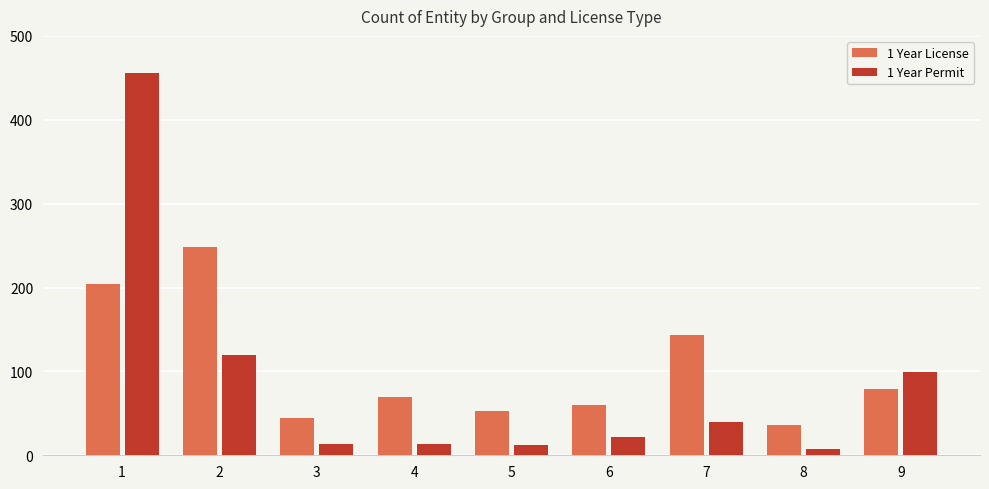

Where does the 1 Year License series first go above 69?

1